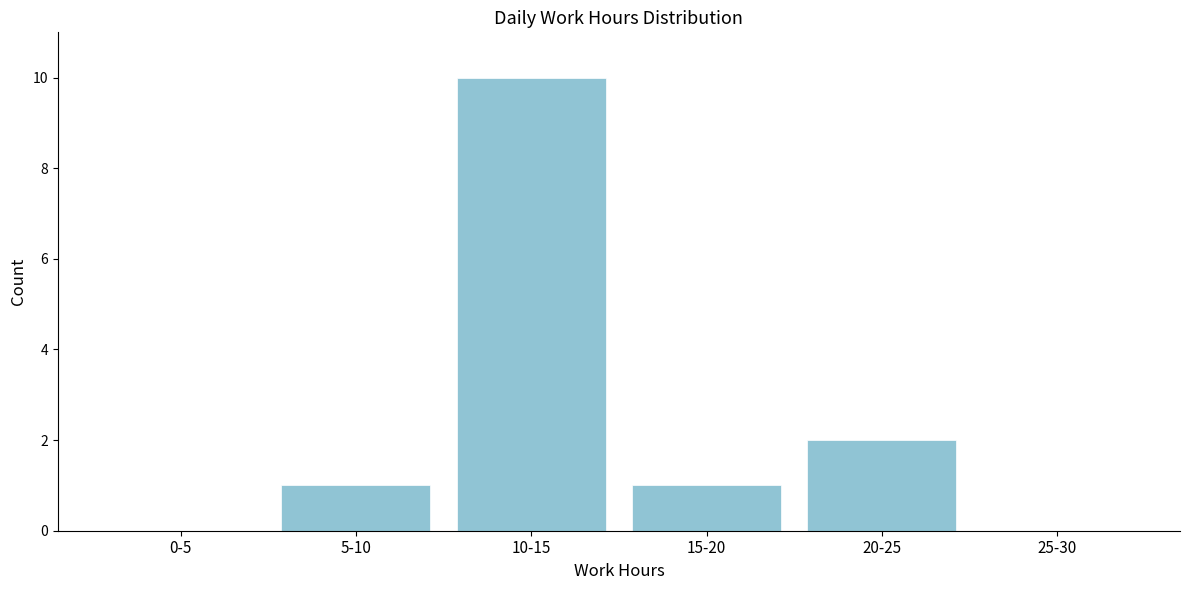

Reading left to right, transcribe all the data shown in this chart.

0-5=0	5-10=1	10-15=10	15-20=1	20-25=2	25-30=0